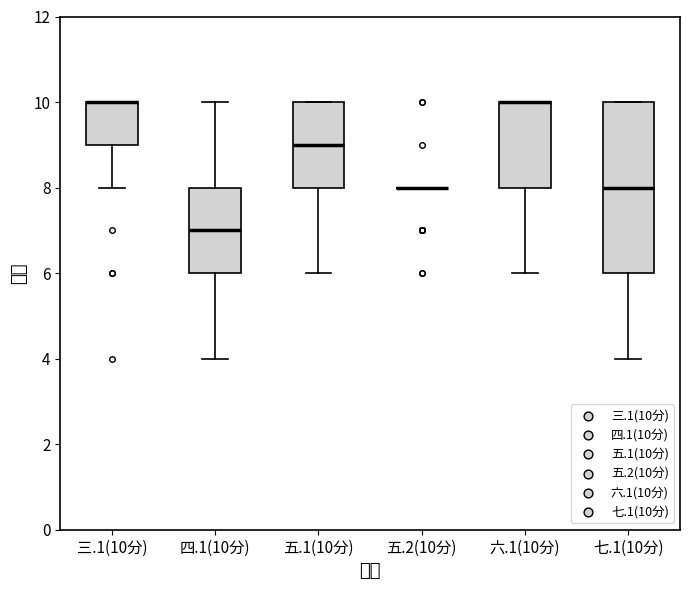

Where does the median line of the box for 七.1(10分) sit on the y-axis? The values are not printed on the chart, so give them approximately, as read against the axis.

8